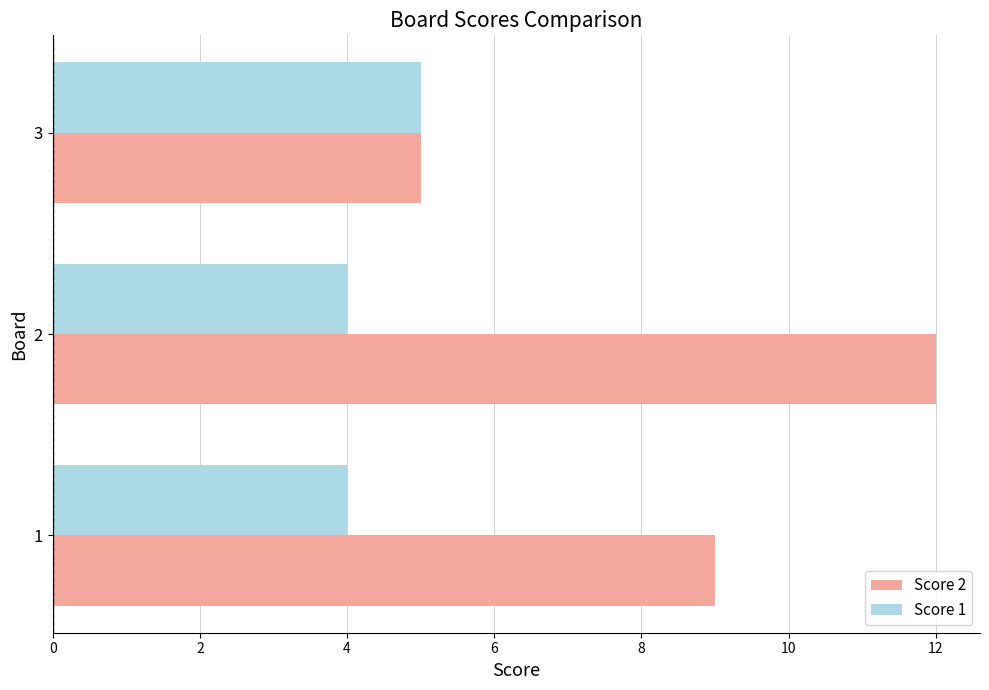

At 1, list the series in order from smallest to largest.

Score 1, Score 2